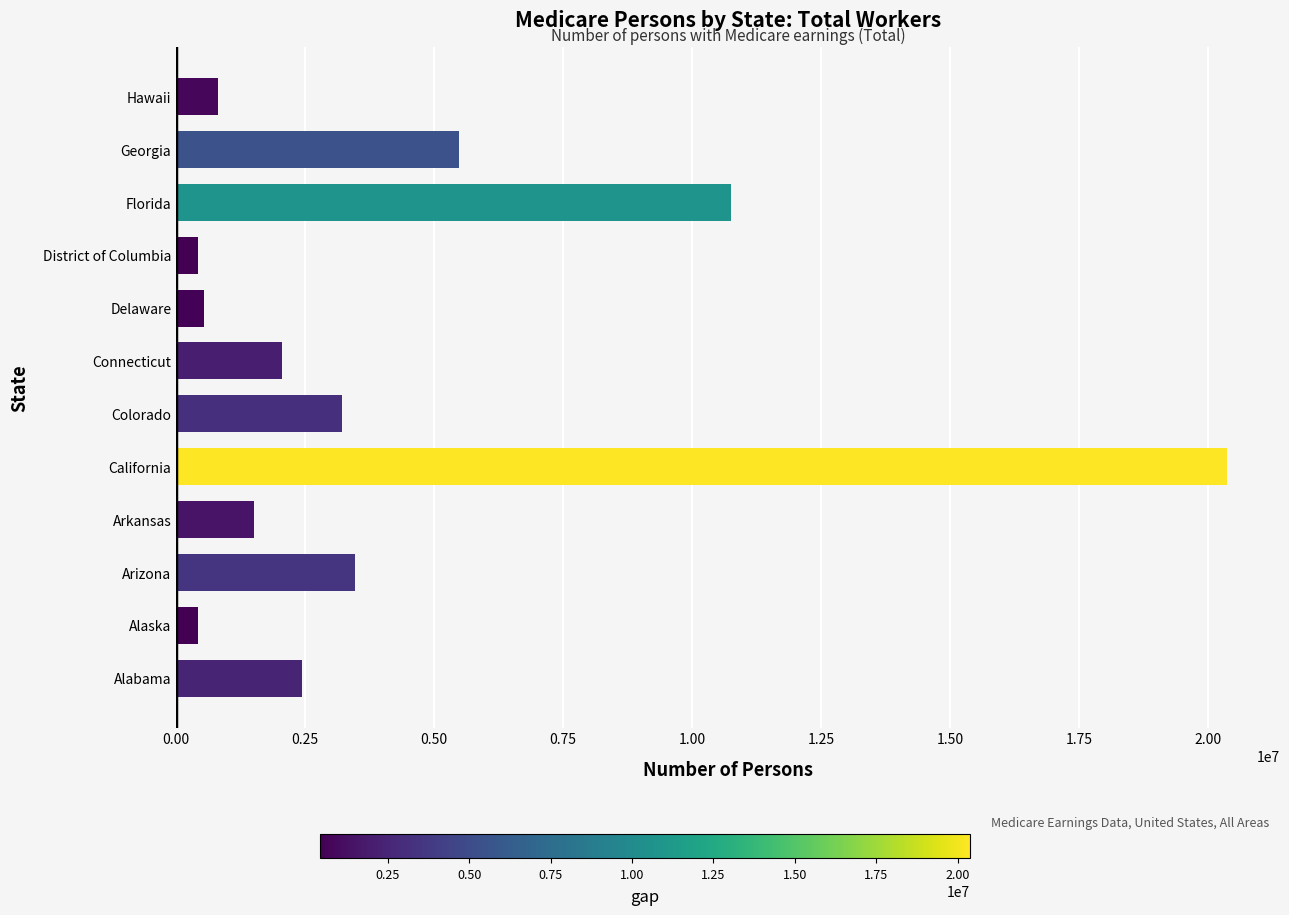

Where is the data nearest to the value 10399466?

Florida